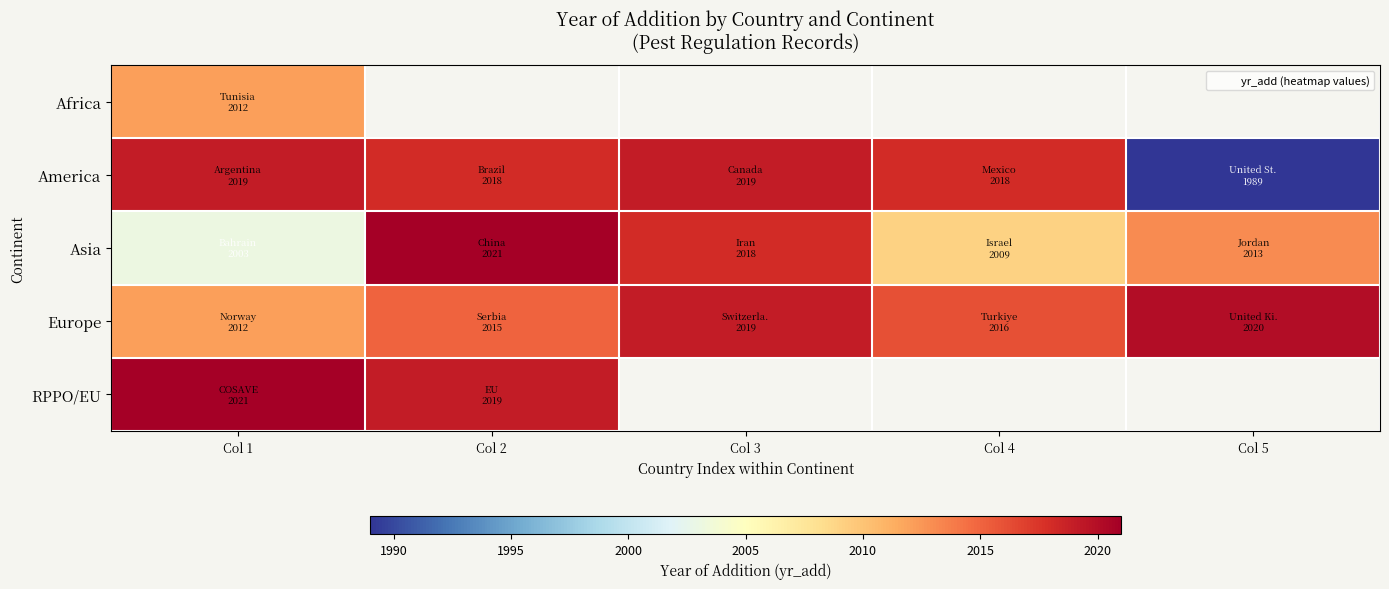

Is the value of Europe at Col 4 greater than the value of Asia at Col 1?

Yes